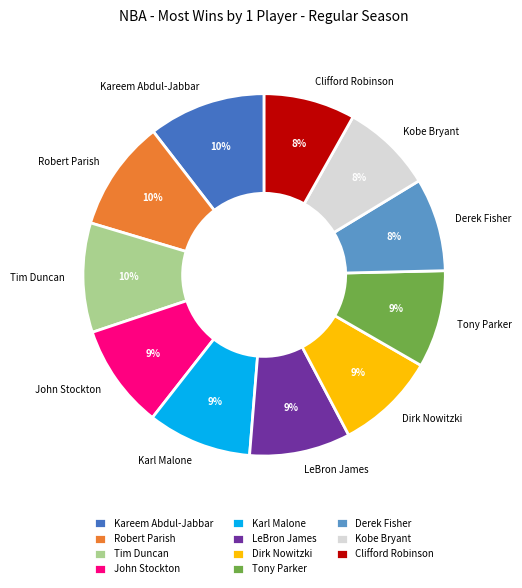

Which has a higher value, Kareem Abdul-Jabbar or Dirk Nowitzki?

Kareem Abdul-Jabbar